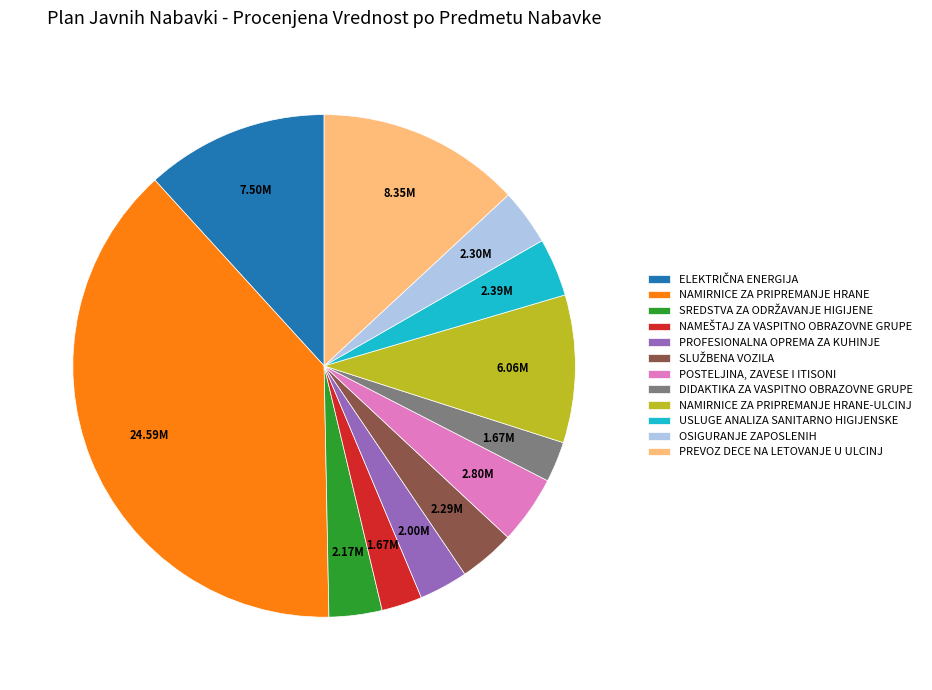

Is it true that DIDAKTIKA ZA VASPITNO OBRAZOVNE GRUPE is 15% of the pie?

False